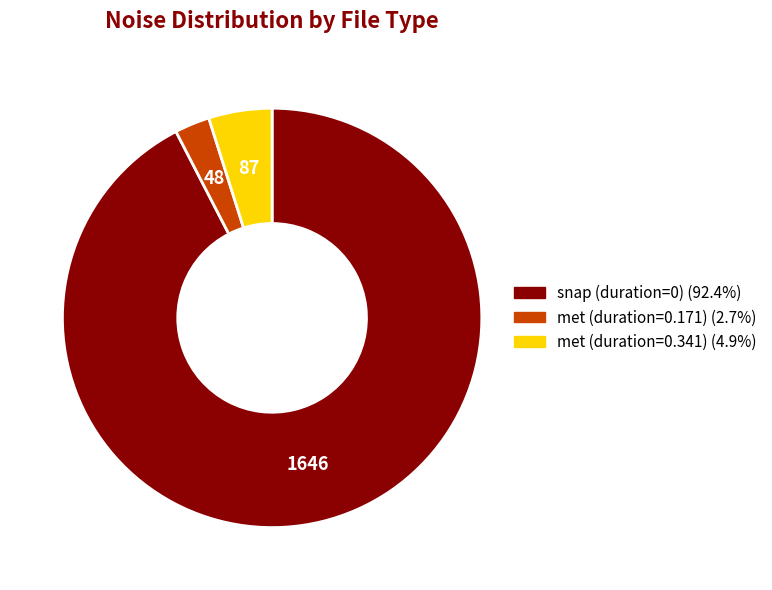

Does any single category account for the majority?

Yes